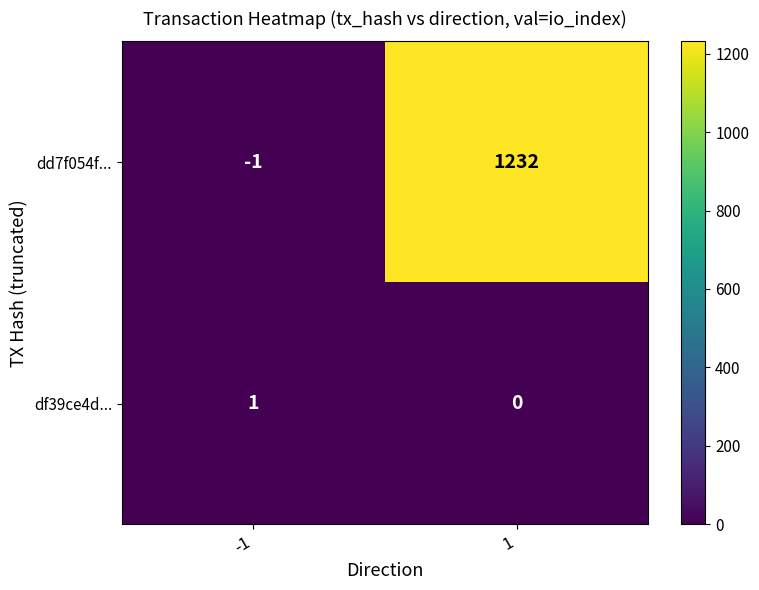

Which series has the widest spread of values?

dd7f054f...